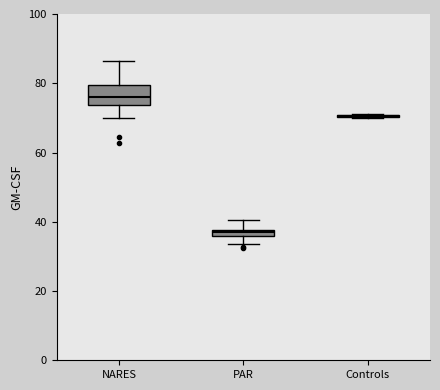

Comparing the boxes themselves (not the whiskers), which one is the tallest?

NARES